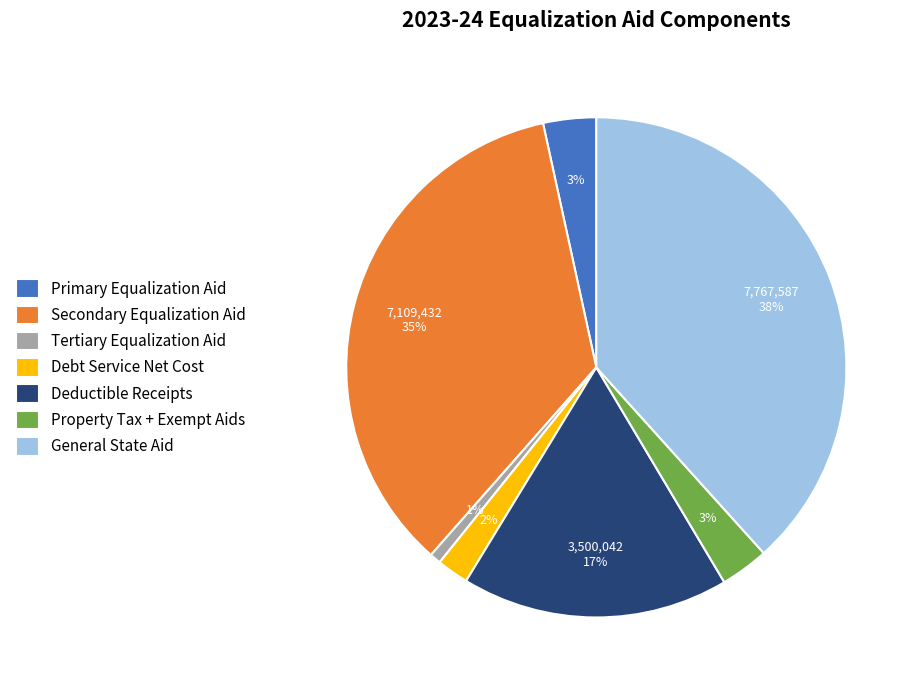

Is the sum of Secondary Equalization Aid and Primary Equalization Aid greater than half?

No